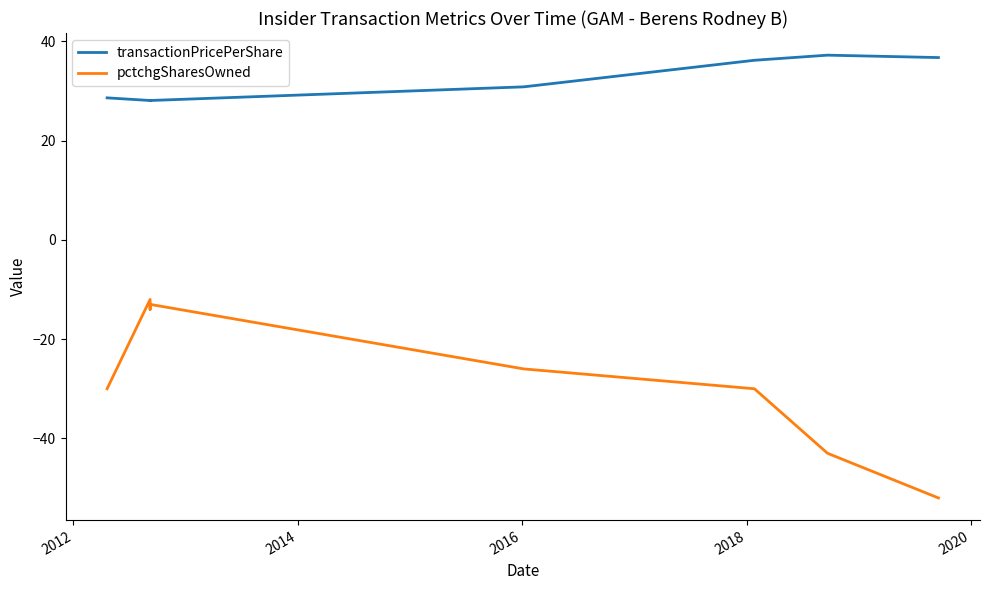

What is the label of the 7th point from the right?

2012